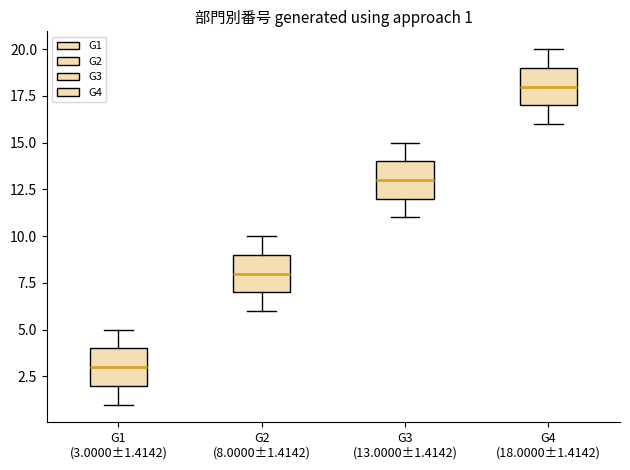

Which box's median line is the lowest?

G1 (3.0000±1.4142)